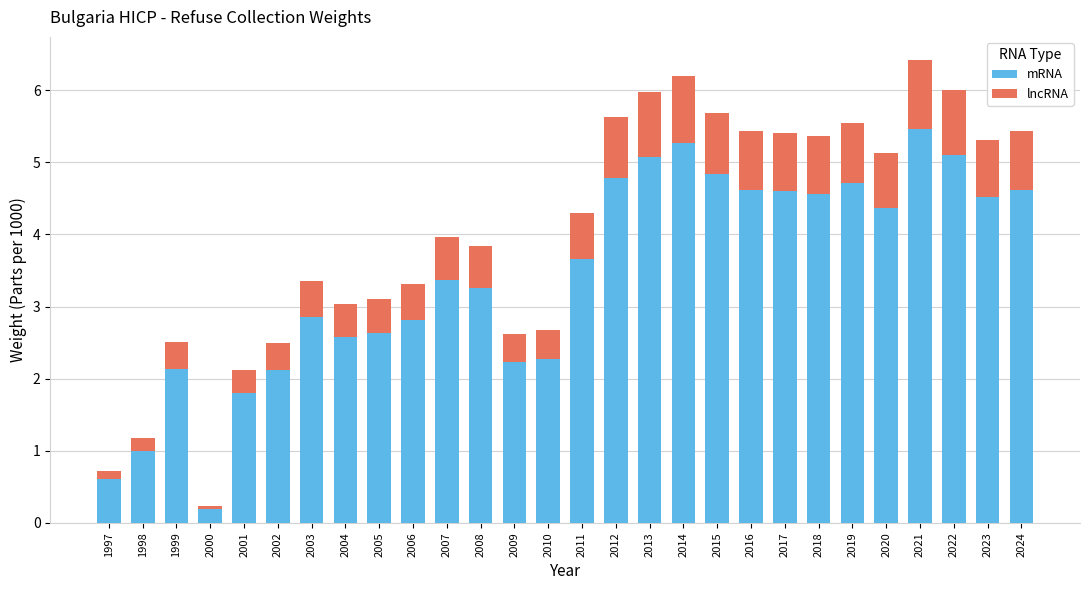

At which category is the sum across all series the highest?

2021